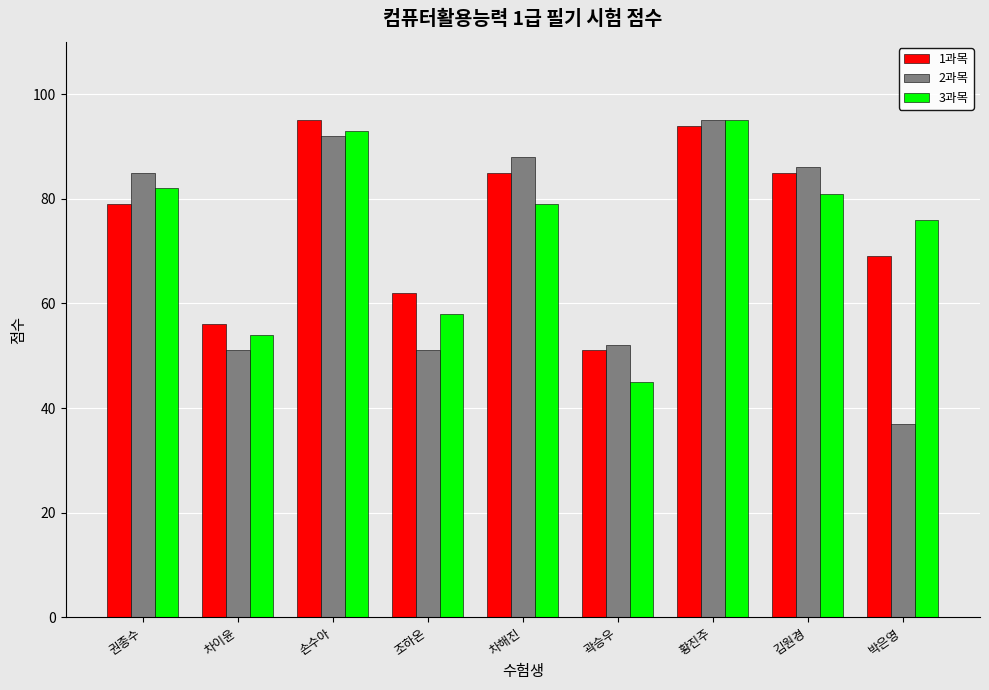

Rank the series by their average value, from highest to lowest.

1과목, 3과목, 2과목